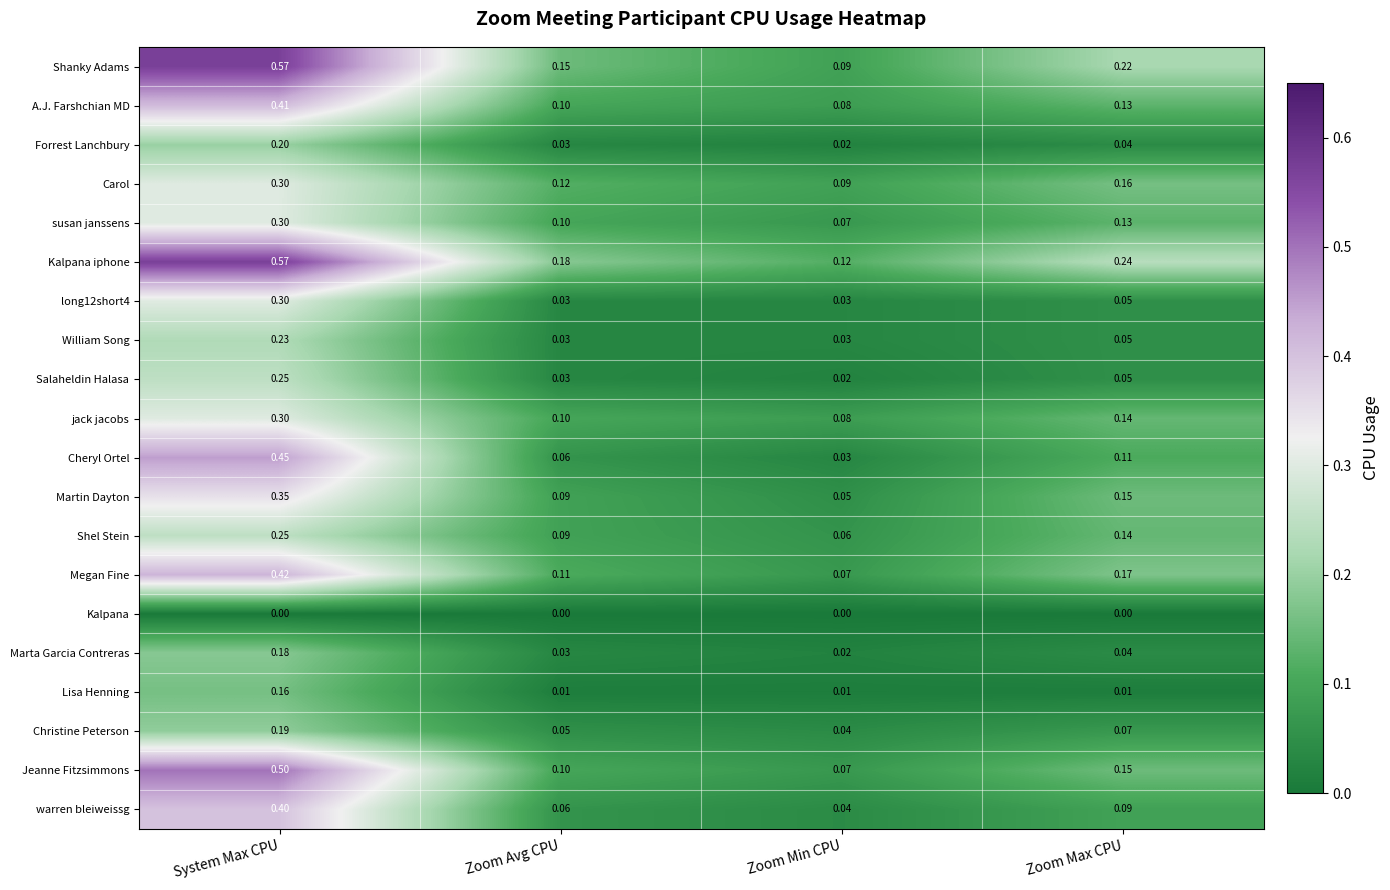

At which category is the sum across all series the highest?

System Max CPU